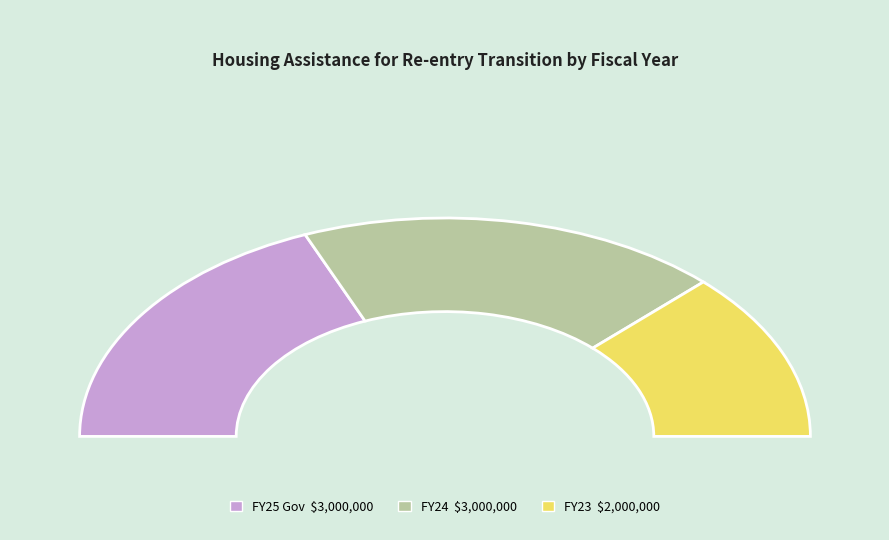

Which slice is the smallest?

FY23